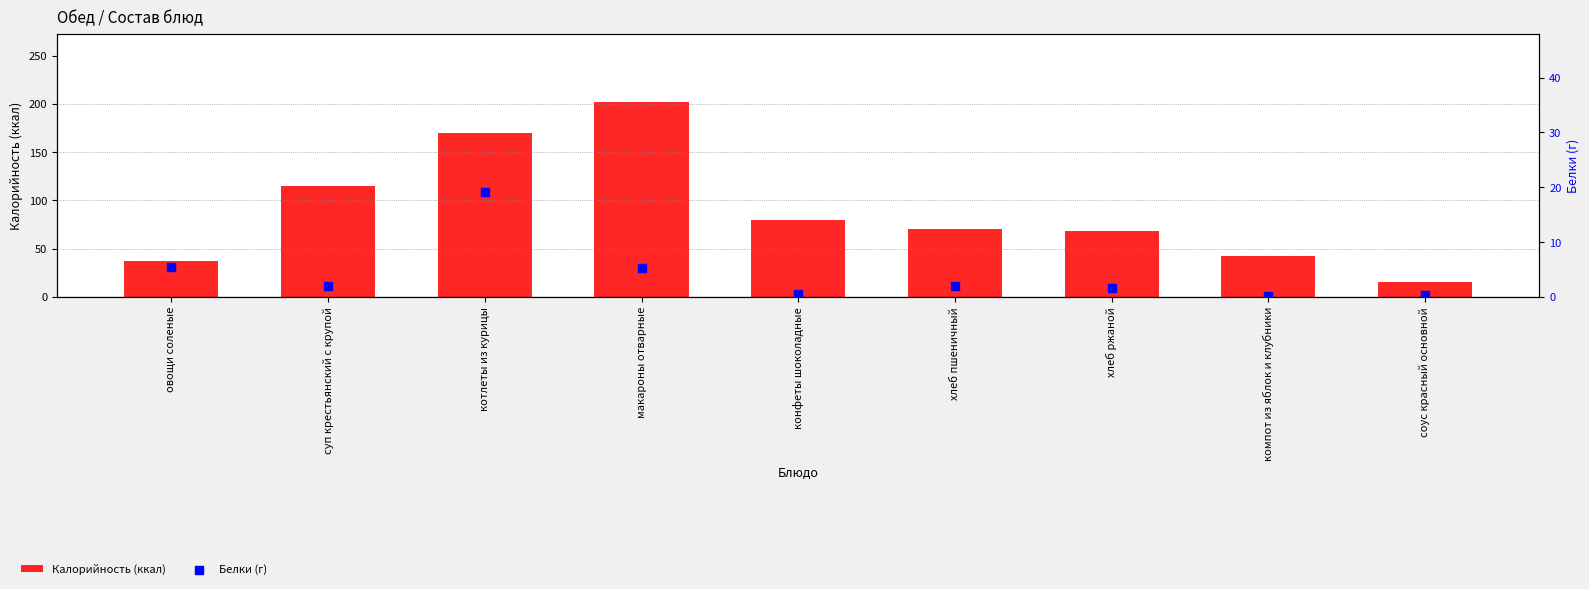

What are all the series names shown in the legend?

Калорийность, Белки